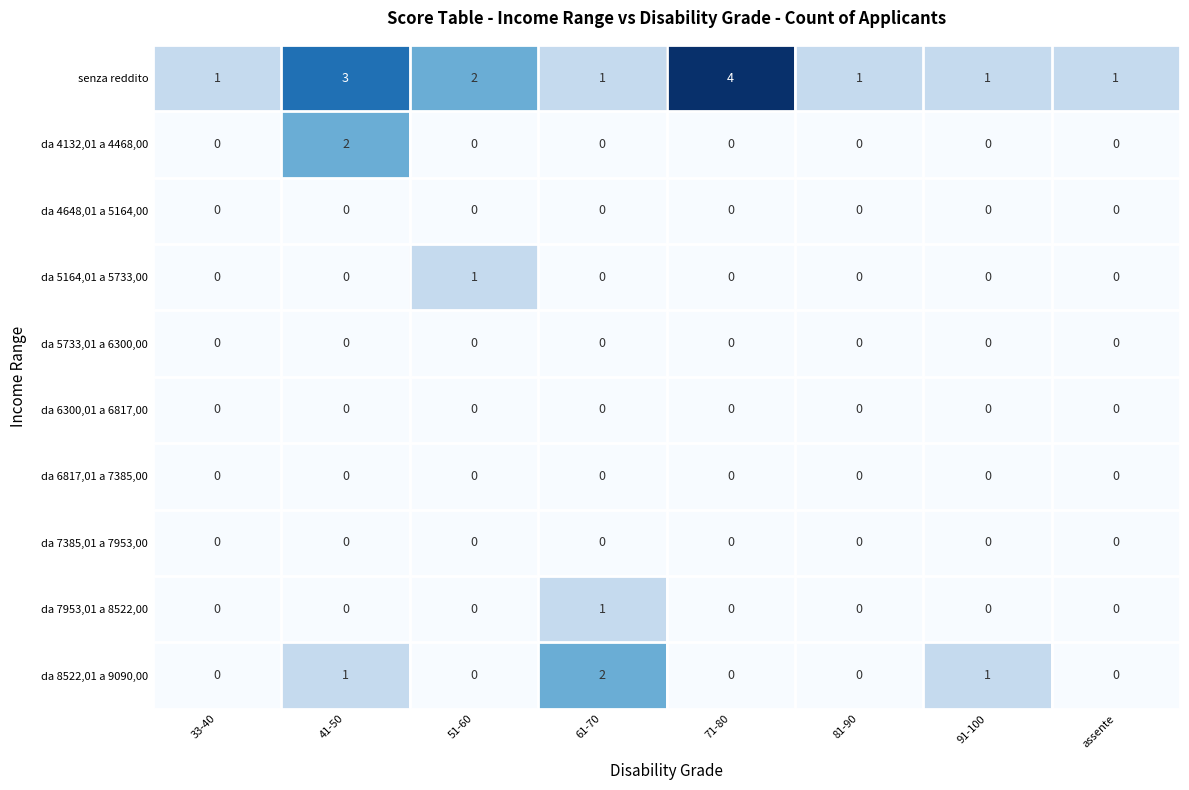

Which series has the largest total across all categories?

senza reddito